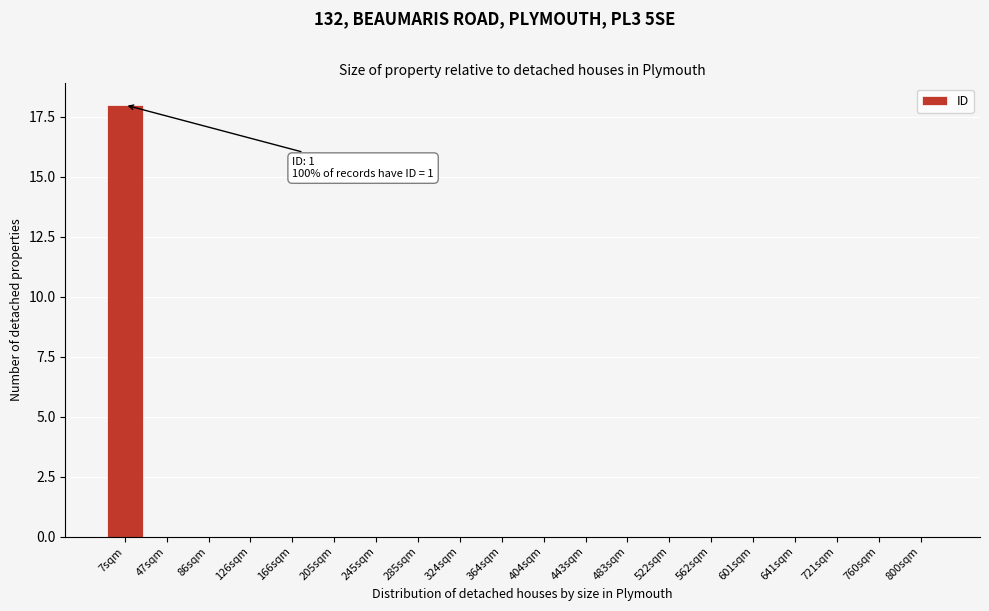

Reading right to left, transcribe all the data shown in this chart.

800sqm=0	760sqm=0	721sqm=0	641sqm=0	601sqm=0	562sqm=0	522sqm=0	483sqm=0	443sqm=0	404sqm=0	364sqm=0	324sqm=0	285sqm=0	245sqm=0	205sqm=0	166sqm=0	126sqm=0	86sqm=0	47sqm=0	7sqm=18